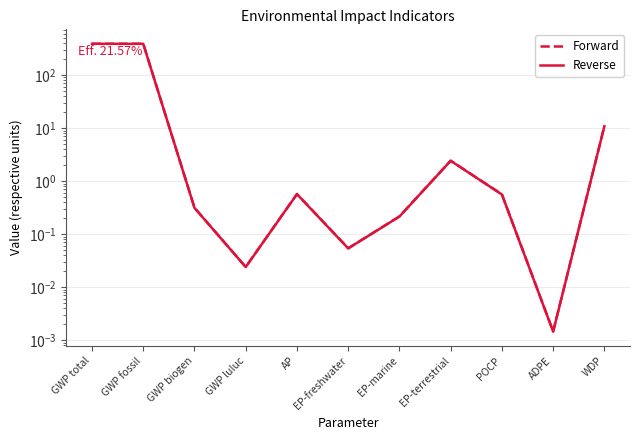

What are all the series names shown in the legend?

Forward, Reverse